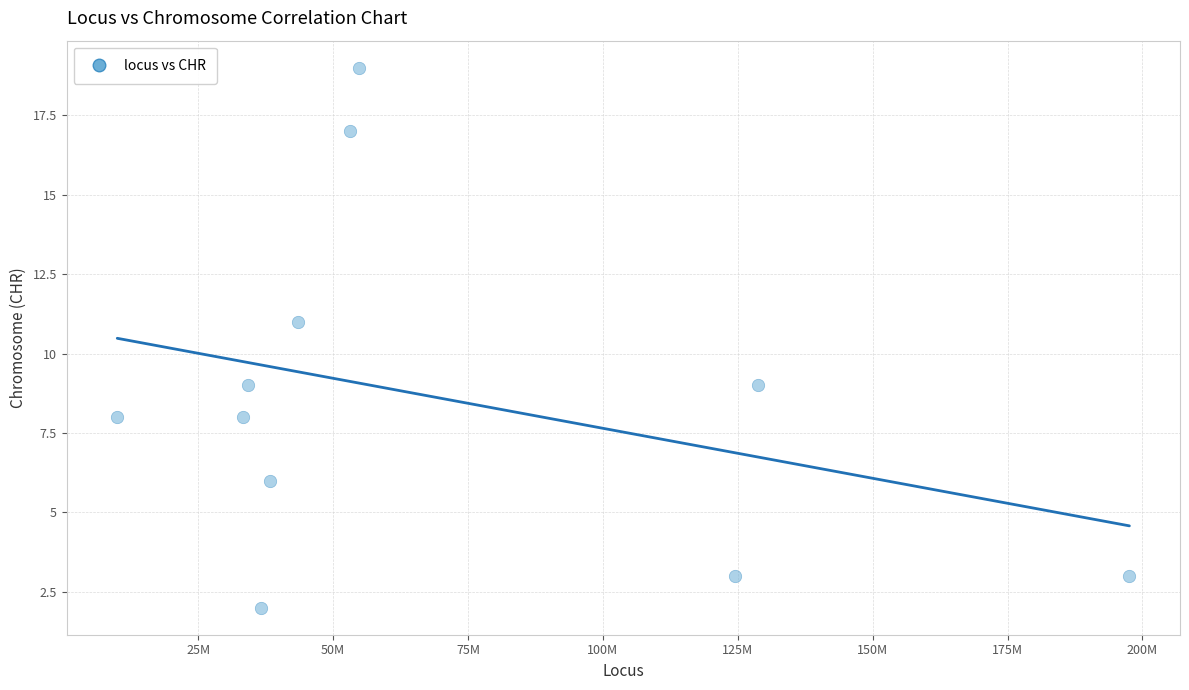

What is the range of Y values (max minus min)?

17